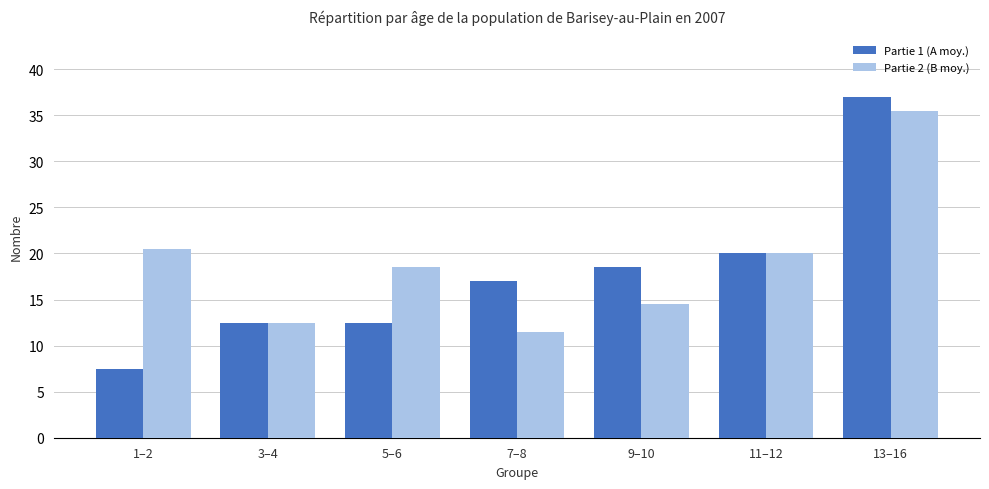

True or false: Partie 2 (B moy.) has a value of 20.5 at 1–2.

True